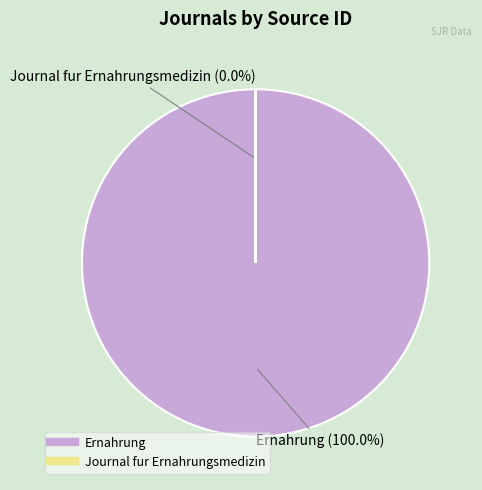

True or false: Ernahrung accounts for 100% of the total.

True